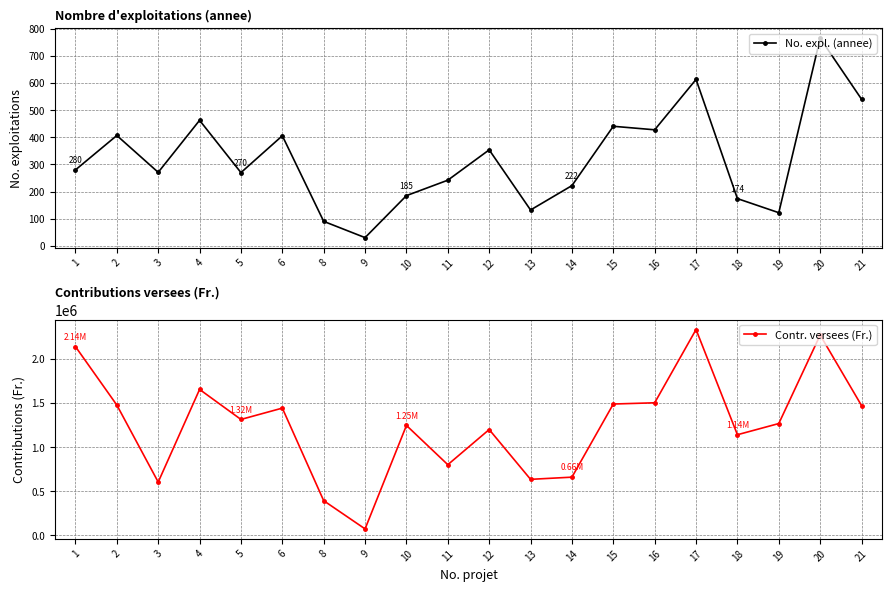

Is the value of Contr. versees (Fr.) at 17 greater than the value of No. expl. (annee) at 8?

Yes